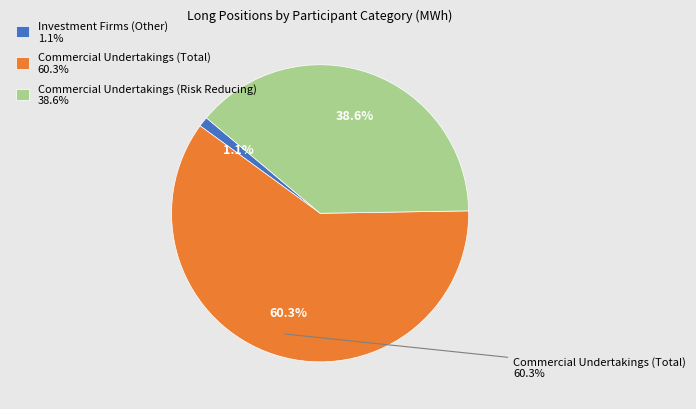

Combined, do Commercial Undertakings Short and Commercial Undertakings Long account for over 50%?

Yes